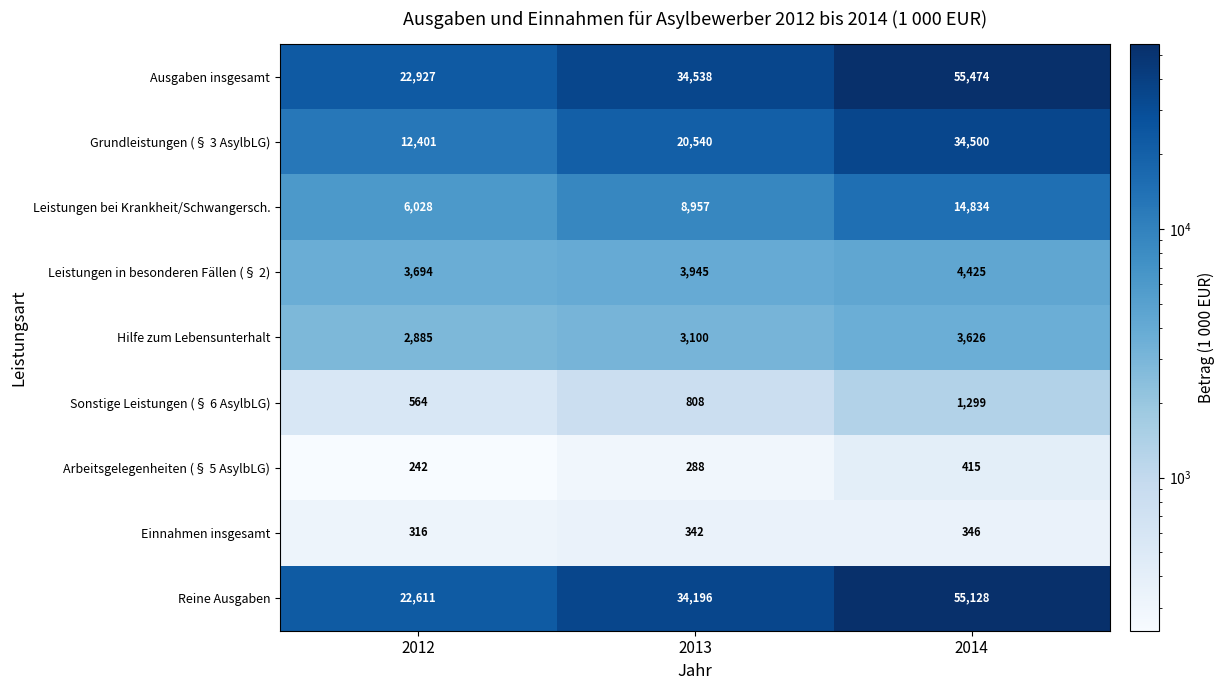

What is the difference between the highest and lowest values at 2013?

34250